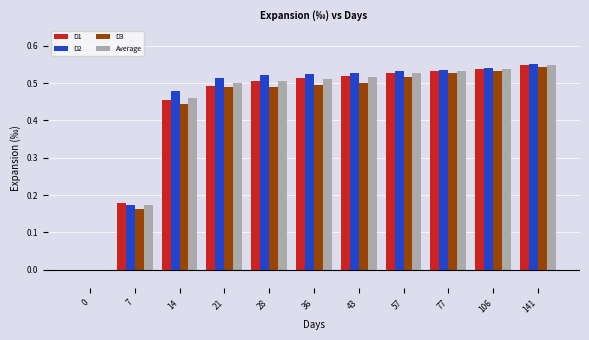

Is it true that D3 equals 0.3 at 0?

False